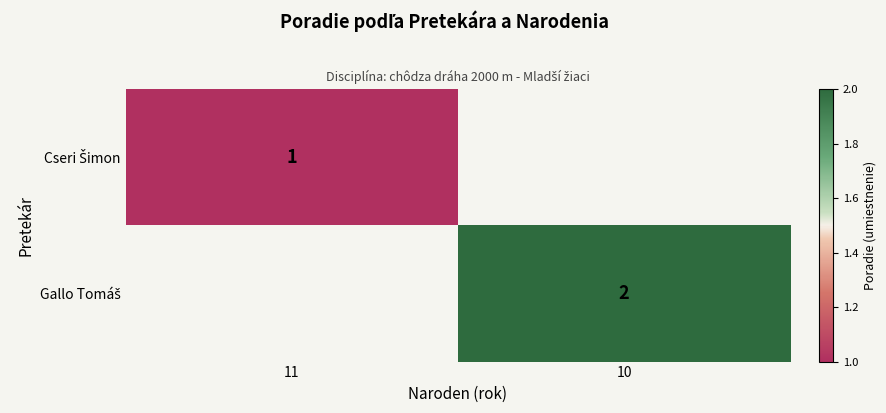

Which category has the lowest value in the Gallo Tomáš series?

11